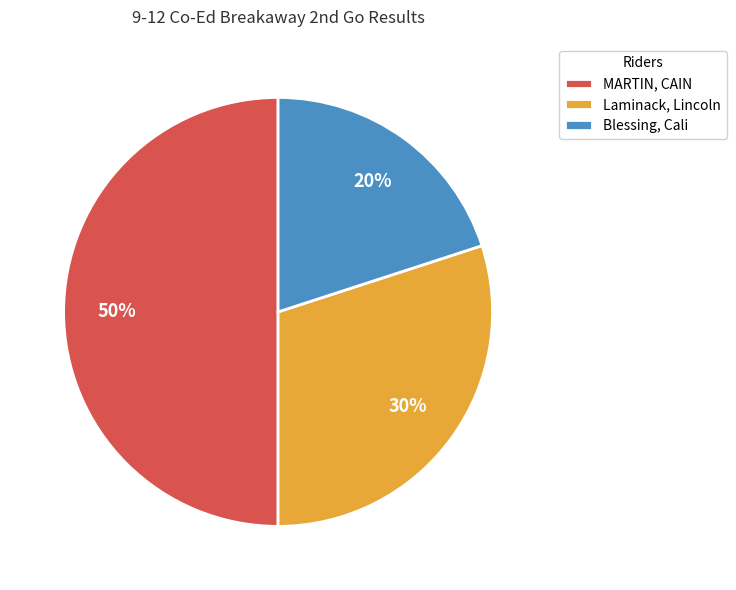

Is it true that MARTIN, CAIN is 40% of the pie?

False